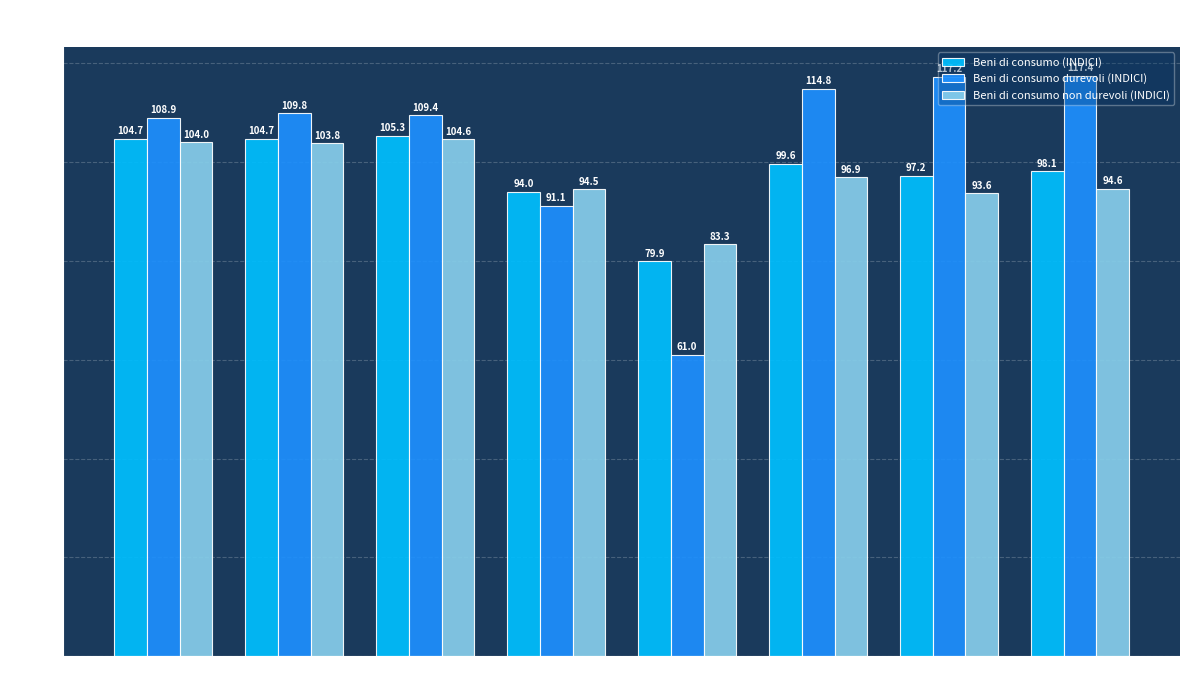

How many values in the Beni di consumo non durevoli (INDICI) series are below 96?

4